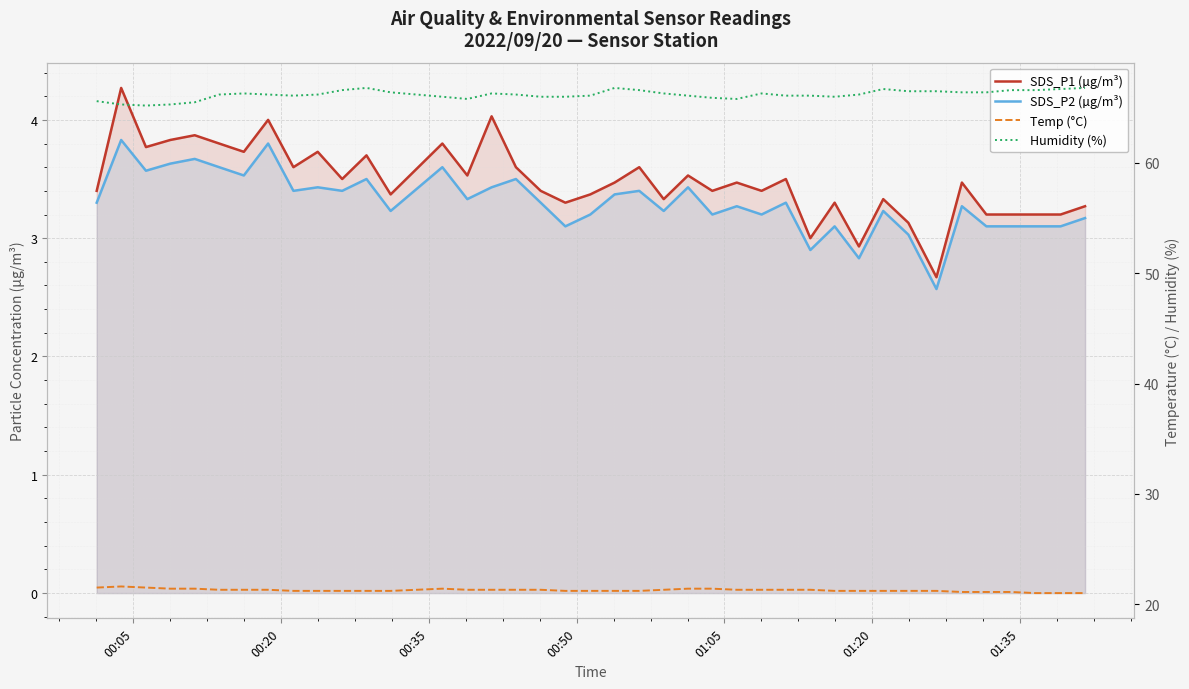

How many interior local peaks does the Humidity (%) series have?

6